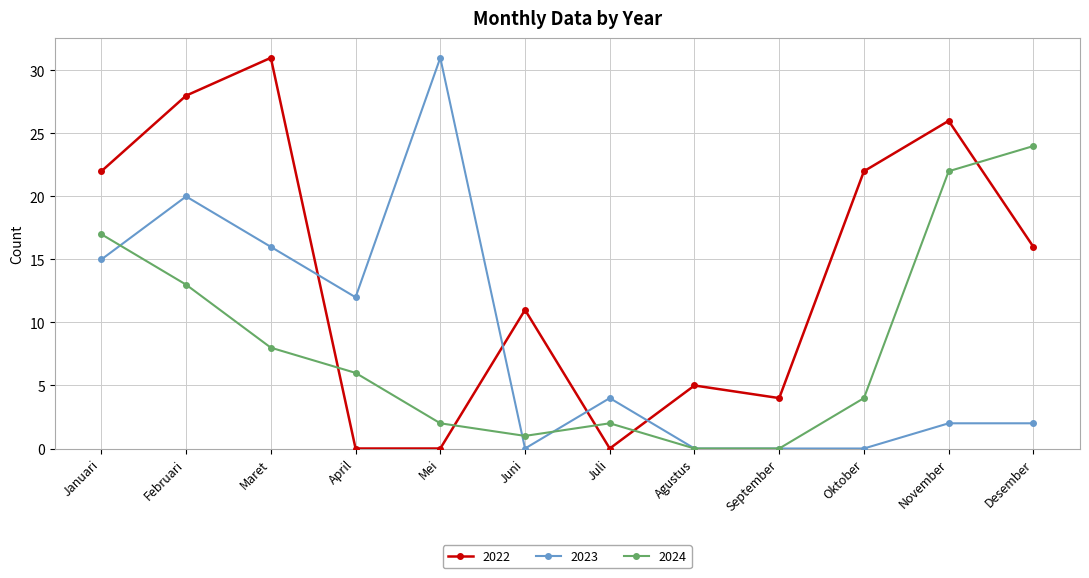

What position from the left is September?

9